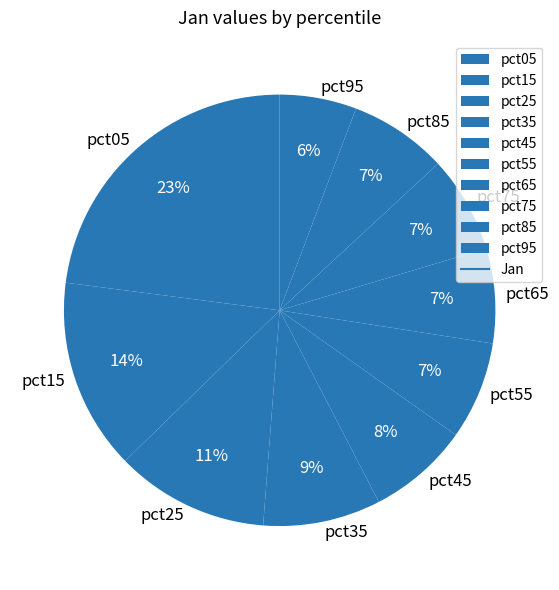

Count the number of slices in the pie.

10